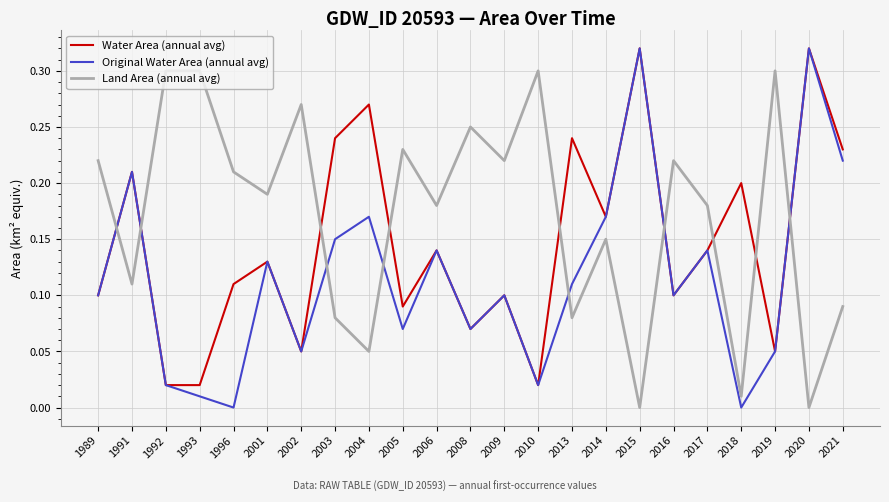

List the series in order of their overall mean, lowest first.

Original Water Area (annual avg), Water Area (annual avg), Land Area (annual avg)